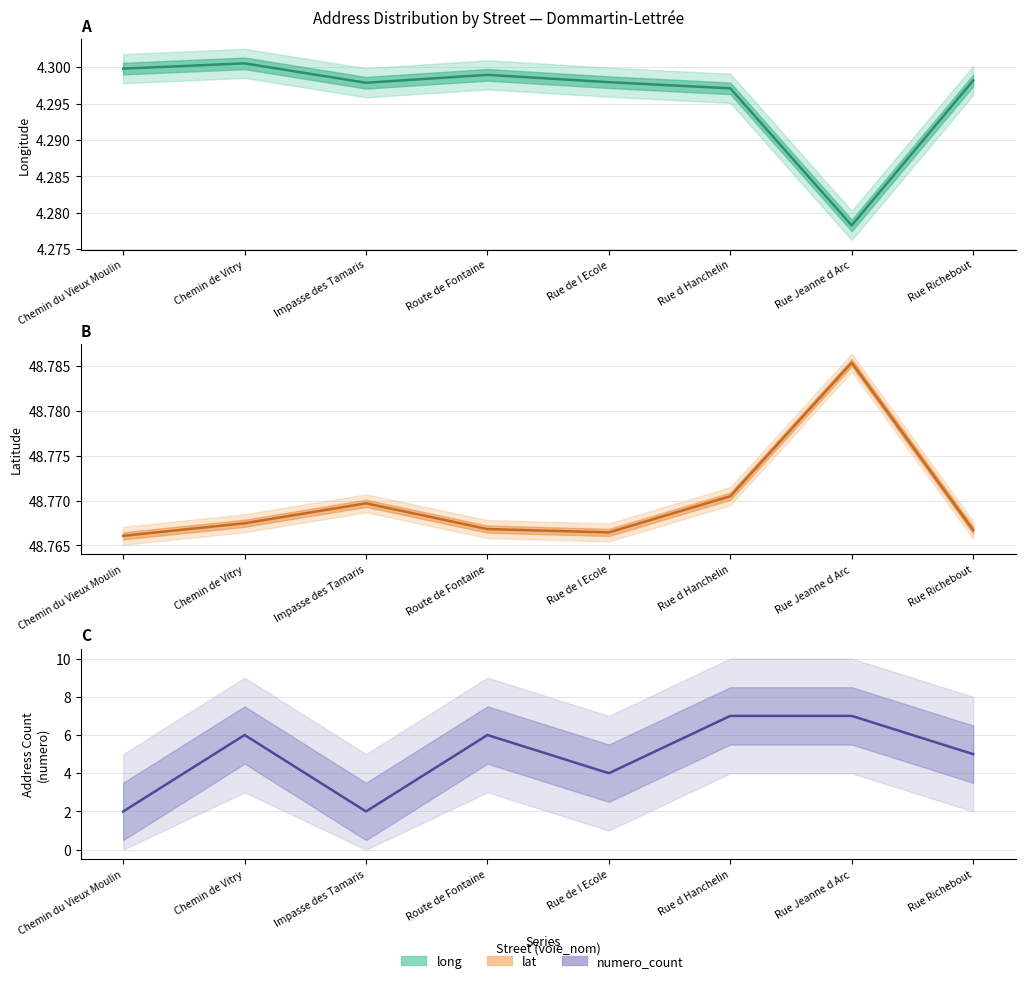

Which series has the widest spread of values?

numero_count